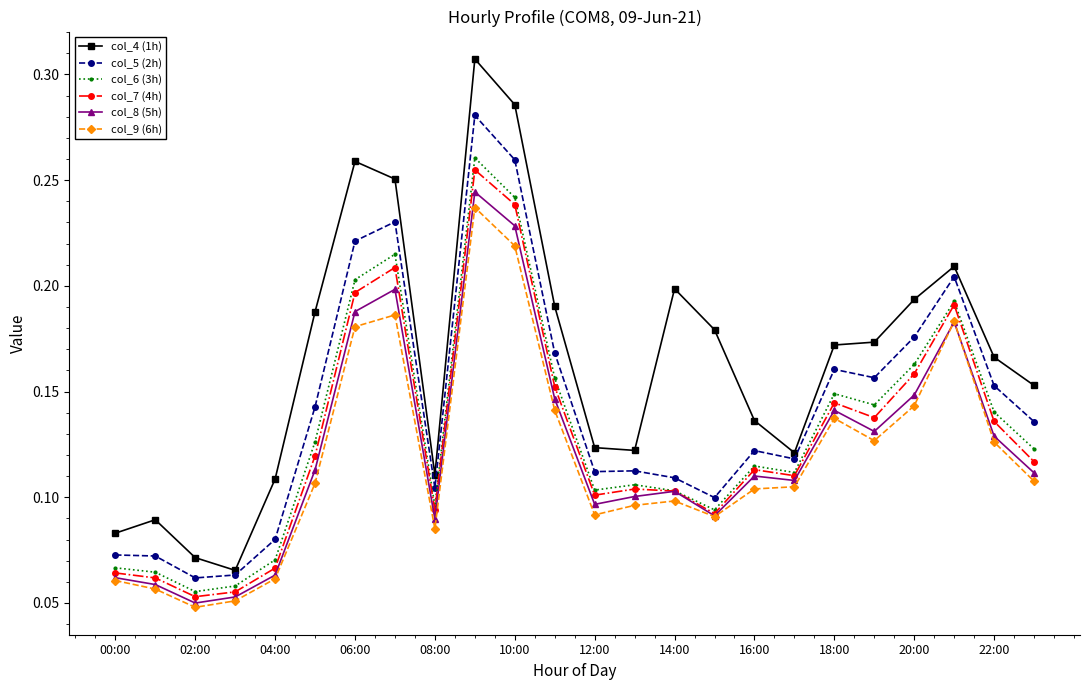

Which series has the widest spread of values?

col_4 (1h)